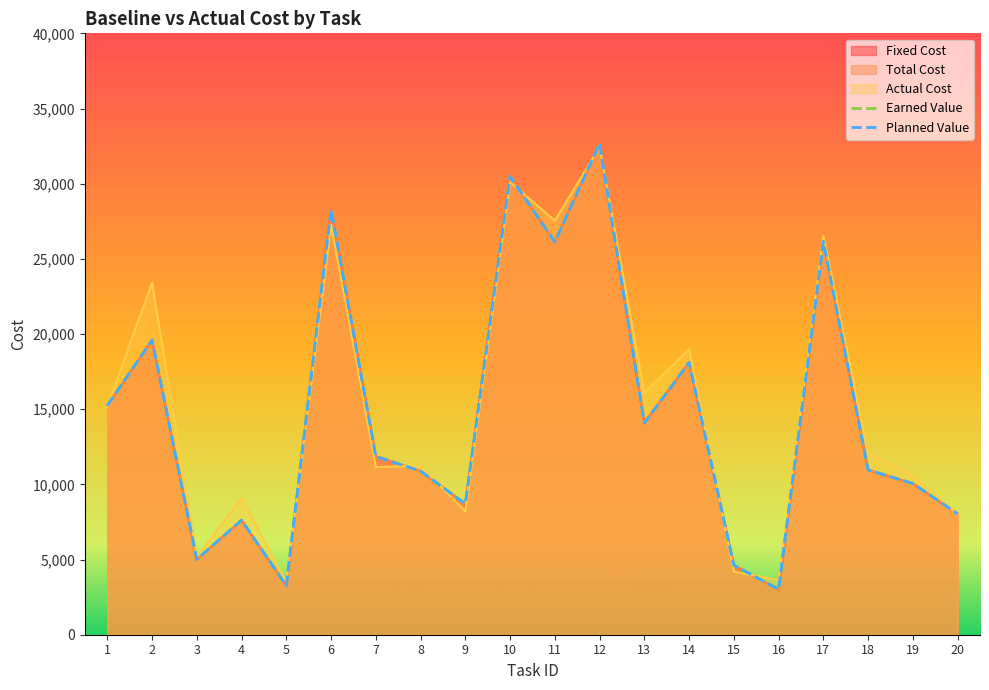

True or false: Planned Value and Earned Value cross at least once.

False